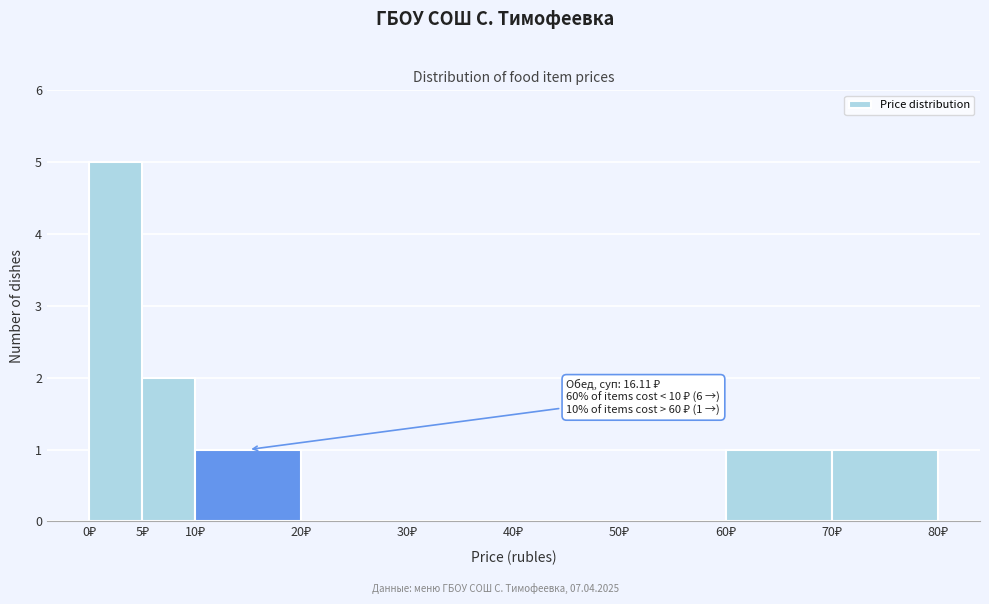

Over which range of the x-axis is the bar tallest?

0 to 5